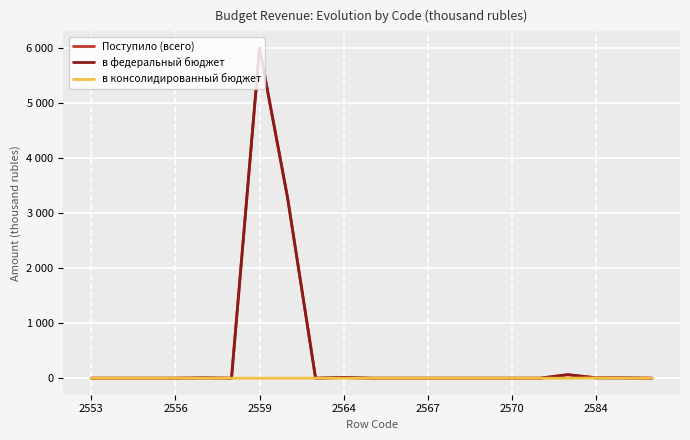

What is the label of the 15th point from the right?

2559